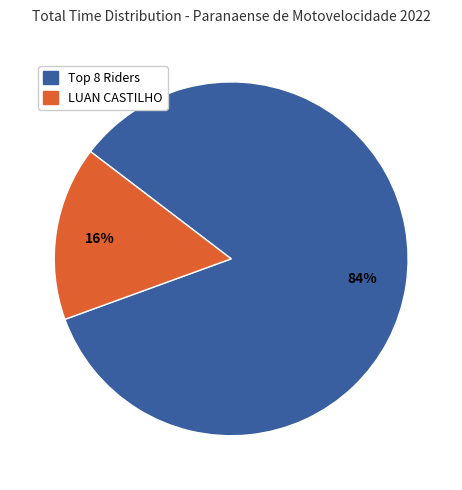

How many segments does this pie chart have?

2